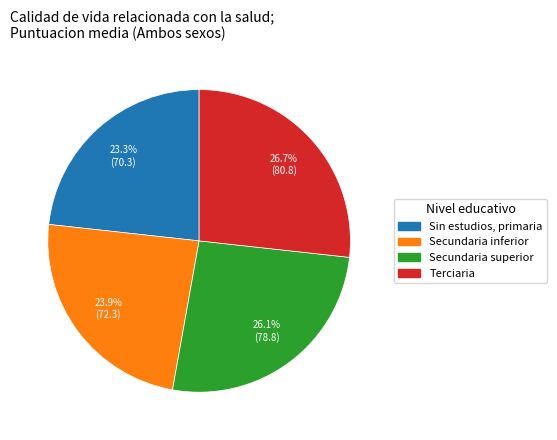

Is it true that Terciaria is 35% of the pie?

False